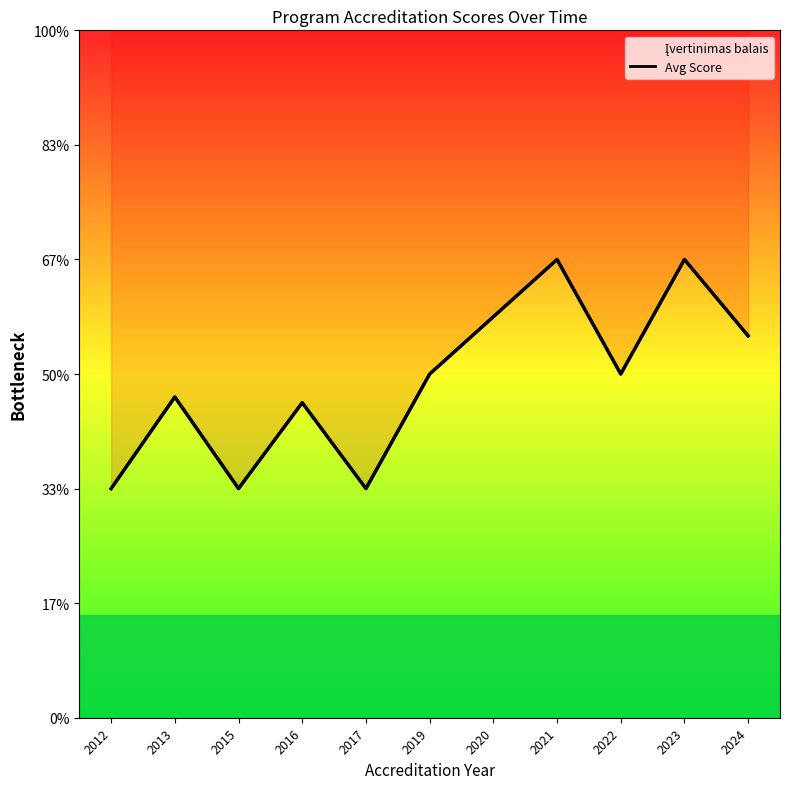

How many points are higher than both their immediate neighbors (excluding endpoints)?

4